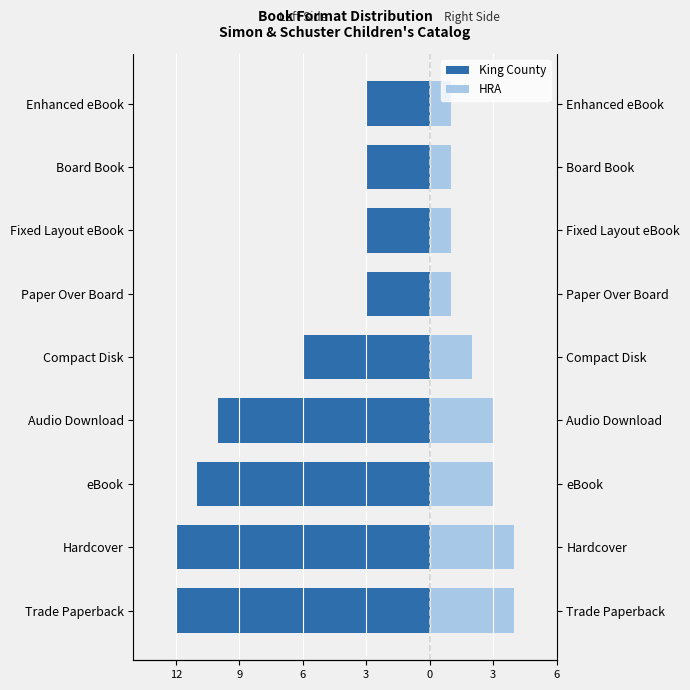

Which series has the widest spread of values?

King County